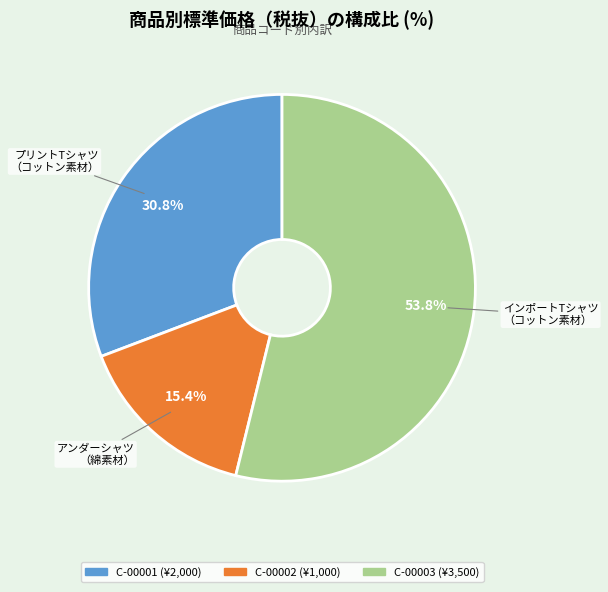

Approximately how many times larger is the value at C-00002 compared to C-00003?

0.3